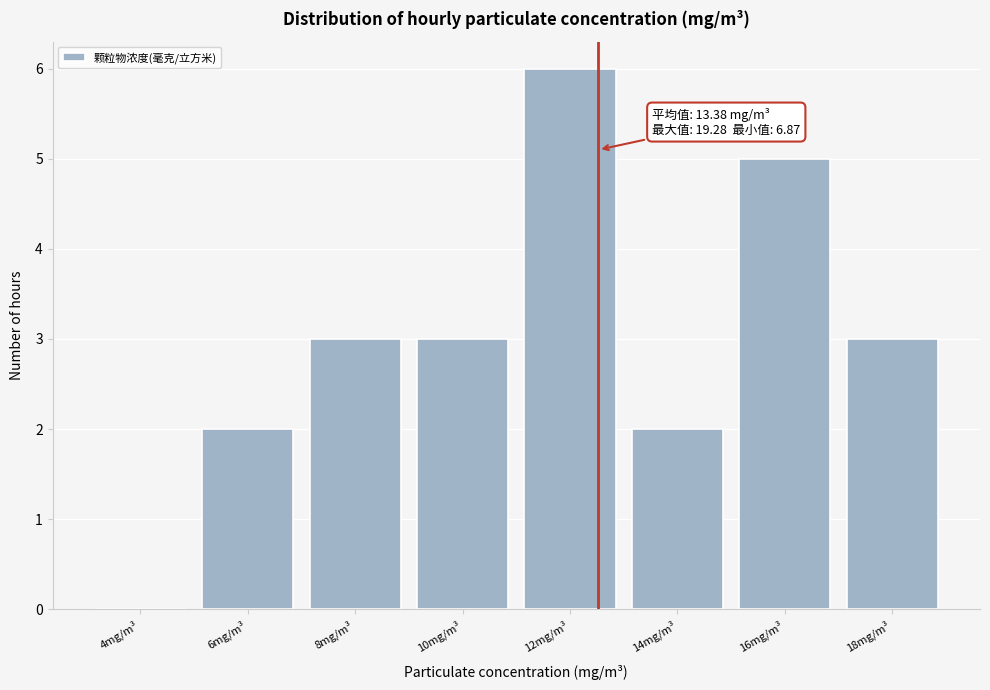

Reading left to right, list all the values displayed in this chart.

4mg/m³=0	6mg/m³=2	8mg/m³=3	10mg/m³=3	12mg/m³=6	14mg/m³=2	16mg/m³=5	18mg/m³=3